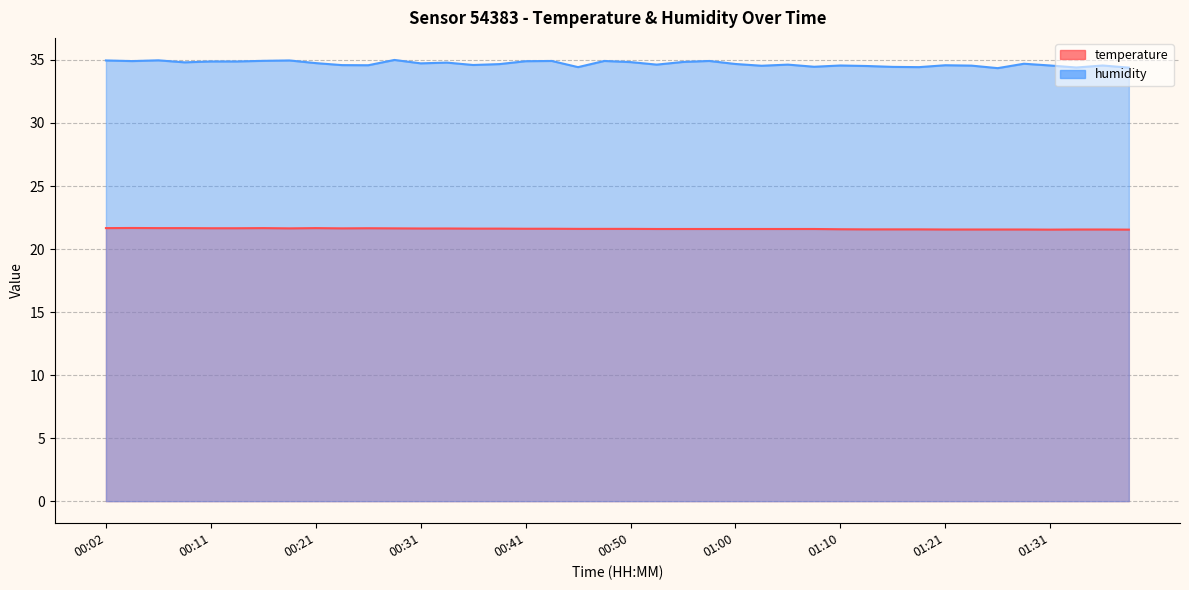

Rank the categories by humidity value from highest to lowest.

00:28, 00:07, 00:02, 00:19, 00:16, 00:43, 00:48, 00:58, 00:04, 00:41, 00:11, 00:14, 00:55, 00:50, 00:09, 00:33, 00:21, 00:31, 01:28, 01:00, 00:38, 00:53, 01:05, 00:36, 00:24, 00:26, 01:21, 01:10, 01:31, 01:36, 01:23, 01:03, 01:13, 01:08, 01:15, 00:45, 01:18, 01:33, 01:38, 01:26